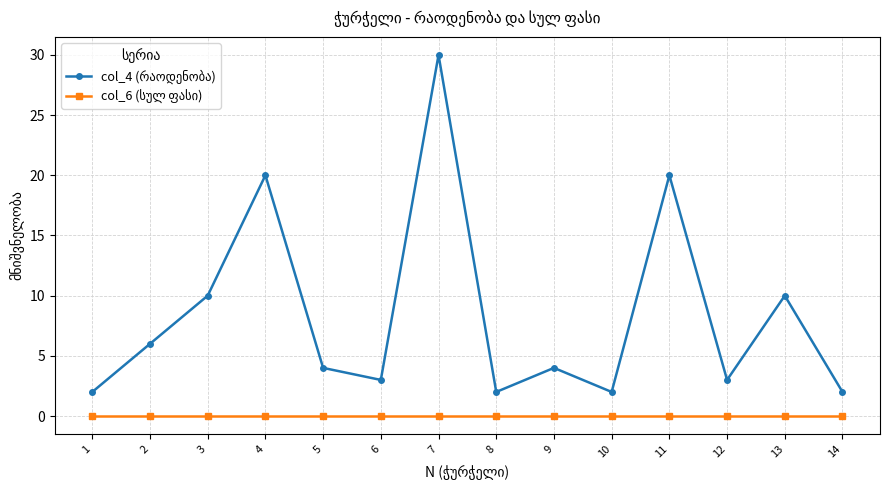

What is the difference between the highest and lowest values at 11?

20